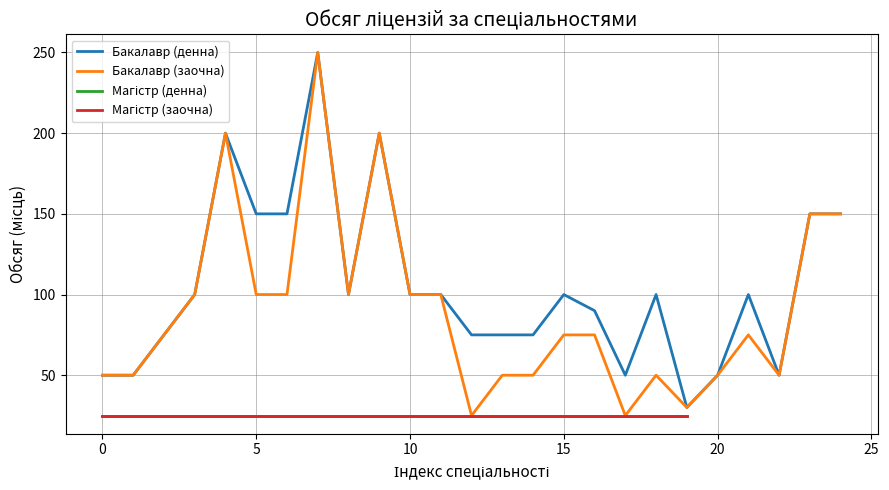

What is the label of the 22nd point from the left?

21